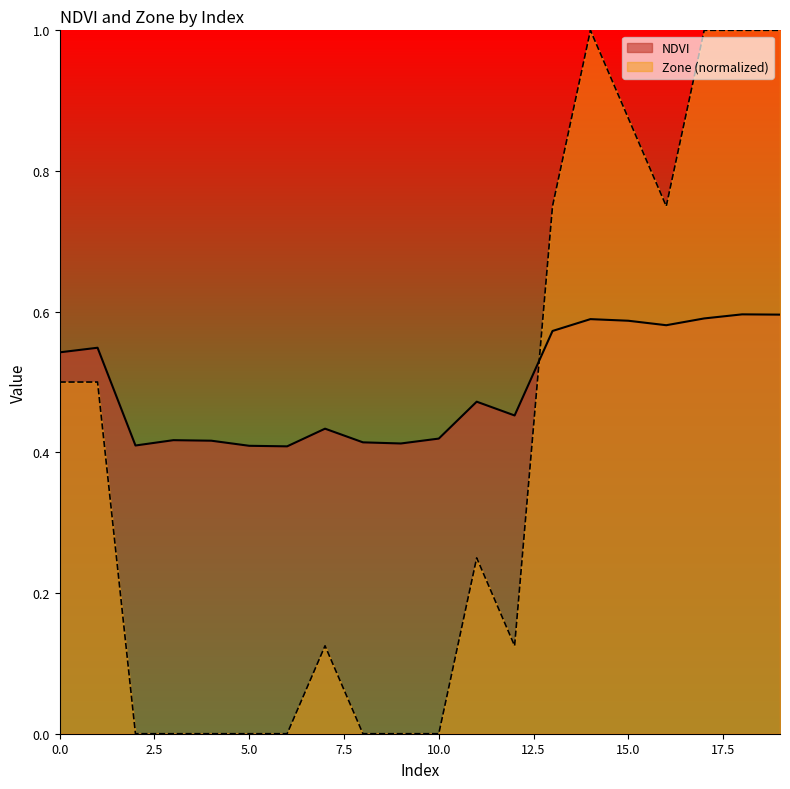

True or false: NDVI has more than 1 interior local peaks.

True